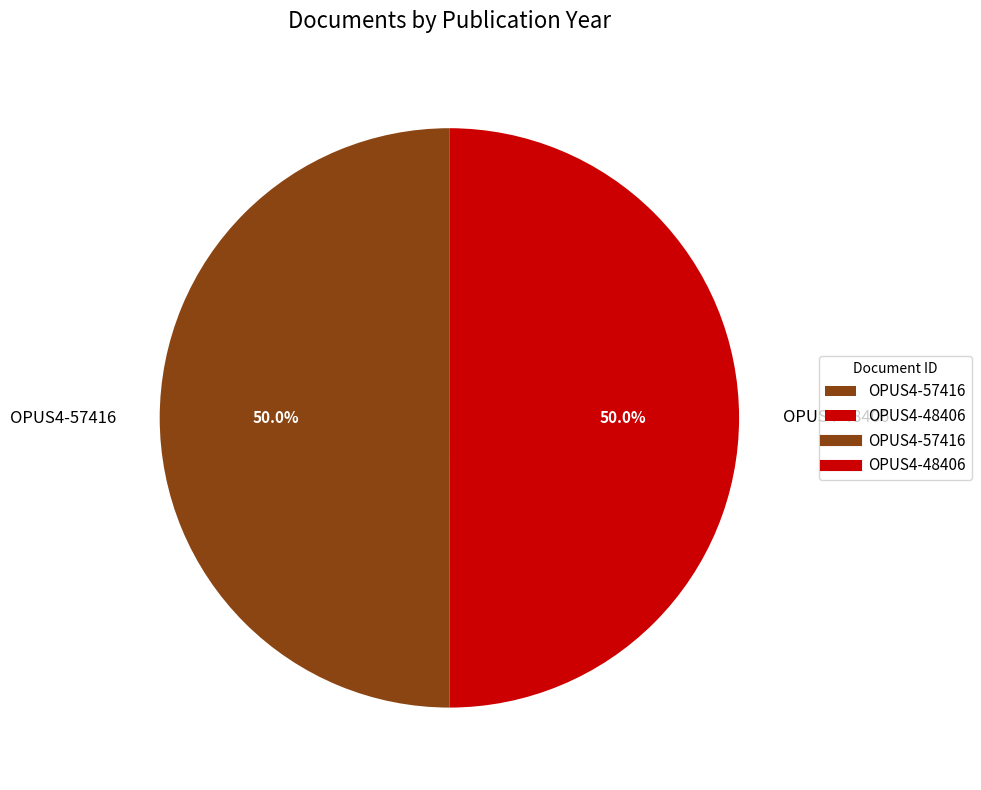

What percentage is the OPUS4-48406 slice, to the nearest percent?

50%